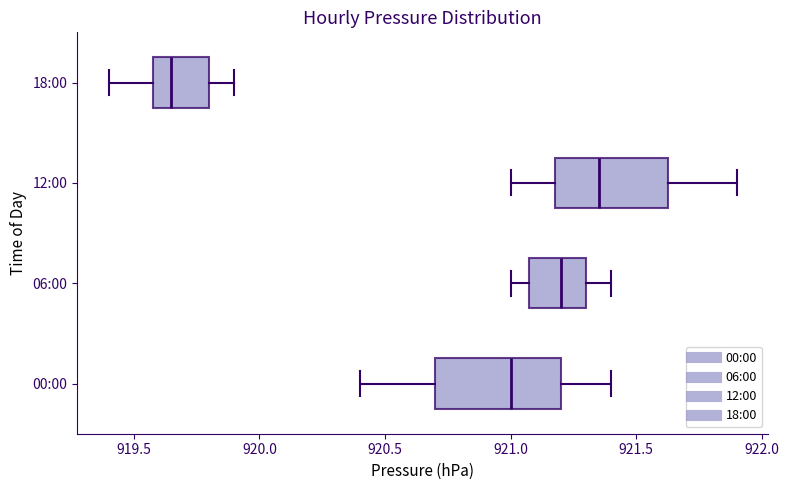

Comparing the boxes themselves (not the whiskers), which one is the widest?

00:00